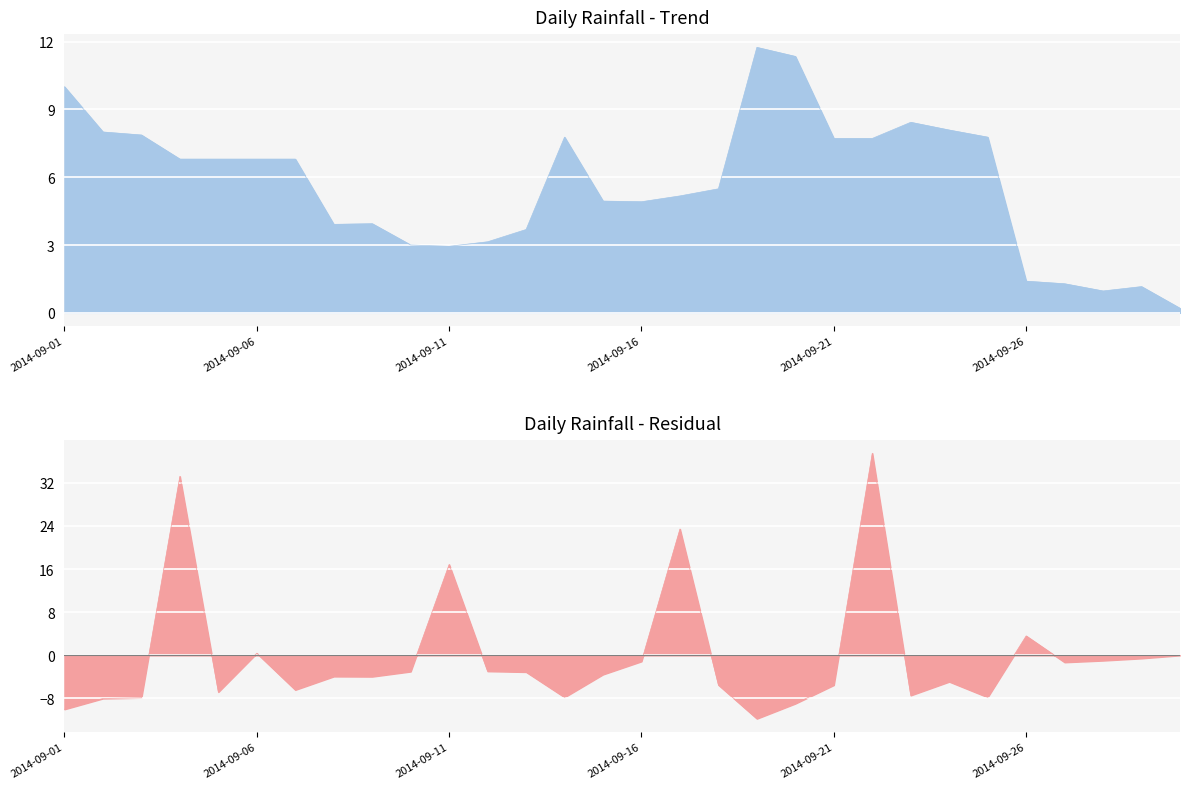

List the labels in order of value, largest first.

2014-09-22, 2014-09-04, 2014-09-17, 2014-09-11, 2014-09-06, 2014-09-26, 2014-09-16, 2014-09-24, 2014-09-20, 2014-09-21, 2014-09-15, 2014-09-23, 2014-09-13, 2014-09-29, 2014-09-07, 2014-09-12, 2014-09-30, 2014-09-01, 2014-09-02, 2014-09-03, 2014-09-05, 2014-09-08, 2014-09-09, 2014-09-10, 2014-09-14, 2014-09-18, 2014-09-19, 2014-09-25, 2014-09-27, 2014-09-28